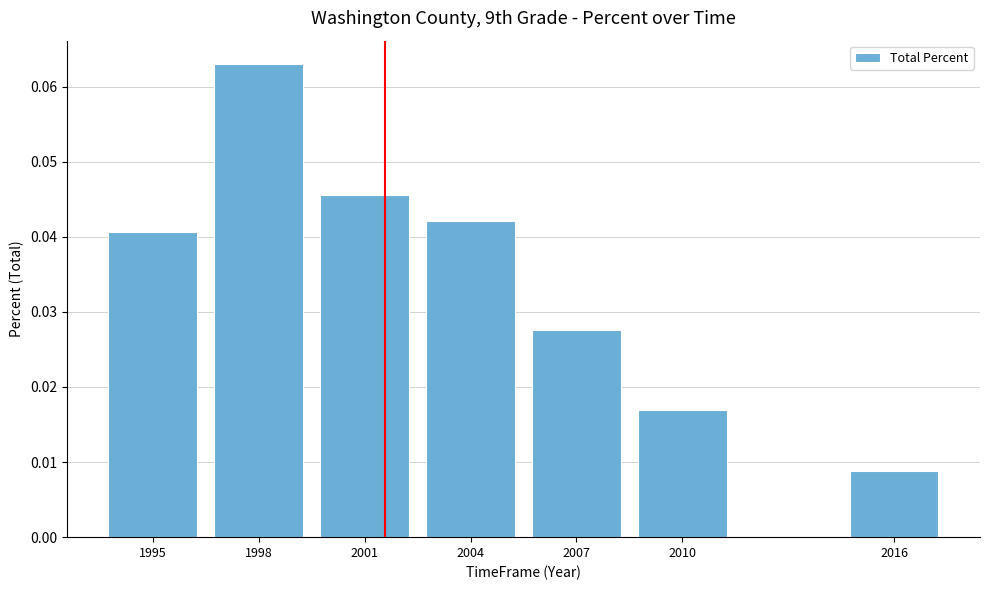

Which has a higher value, 2010 or 2004?

2004